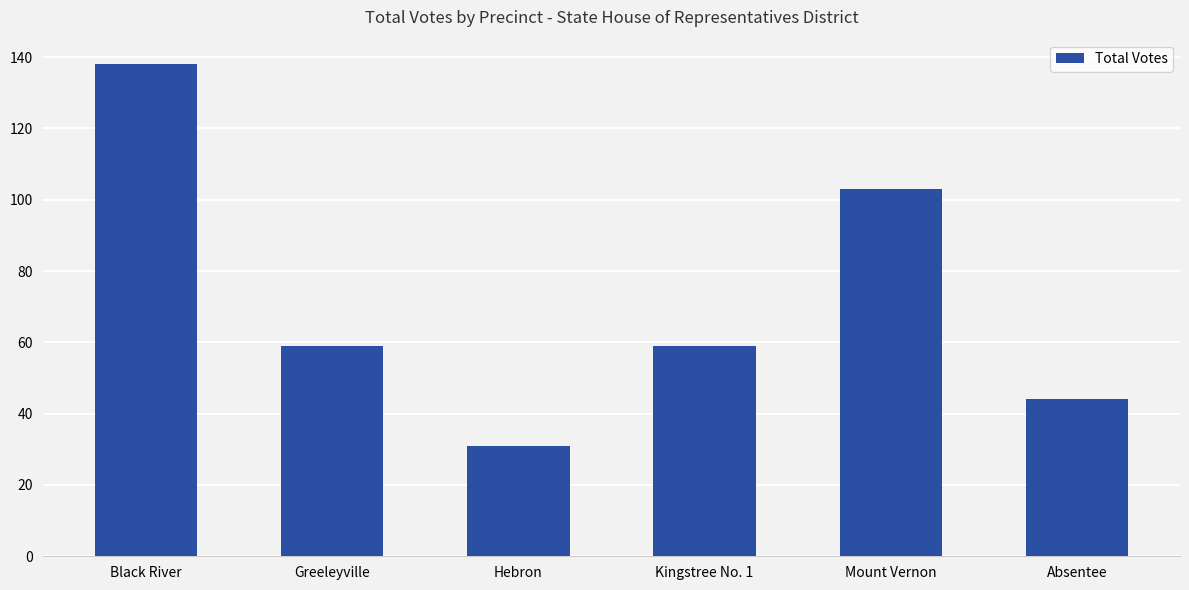

Are the bars grouped side by side (vs. stacked)?

No